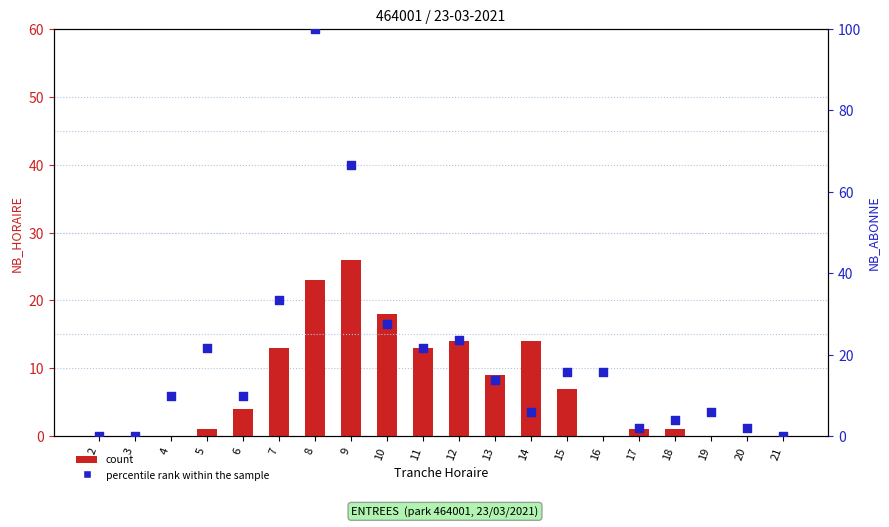

Which series has the largest total across all categories?

percentile rank within the sample